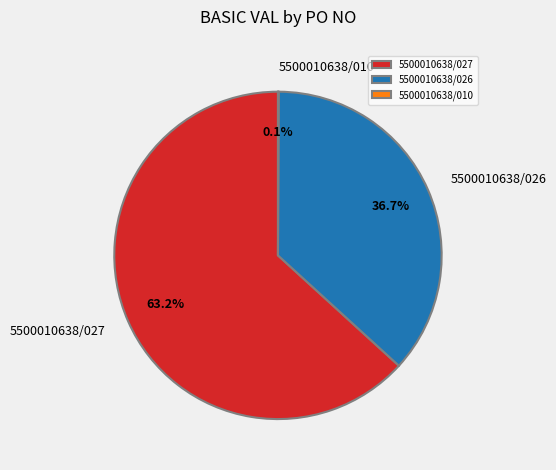

What percentage do 5500010638/026 and 5500010638/027 together represent?

99.9%